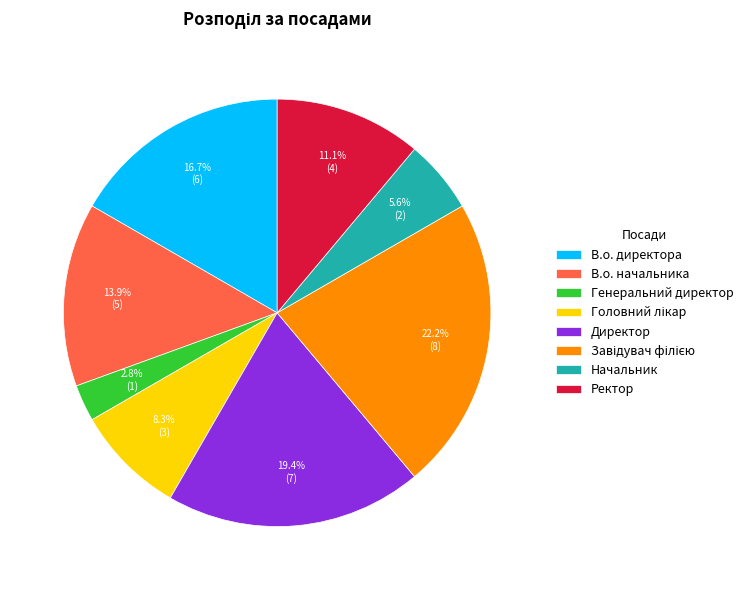

Which category has the smallest portion of the pie?

Генеральний директор